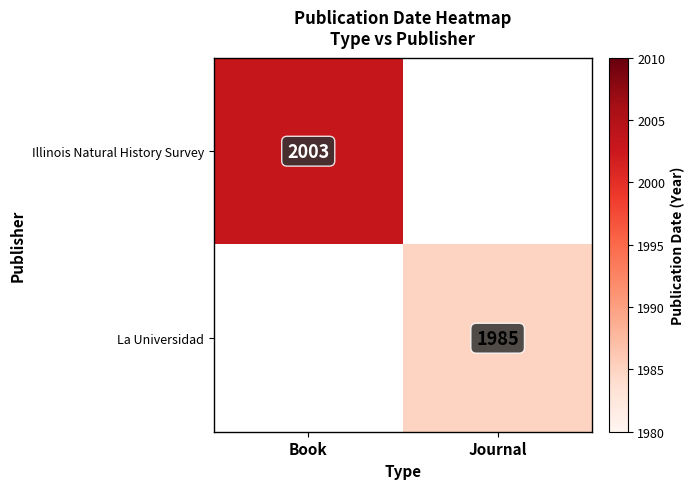

True or false: Illinois Natural History Survey has a value of 2003 at Book.

True